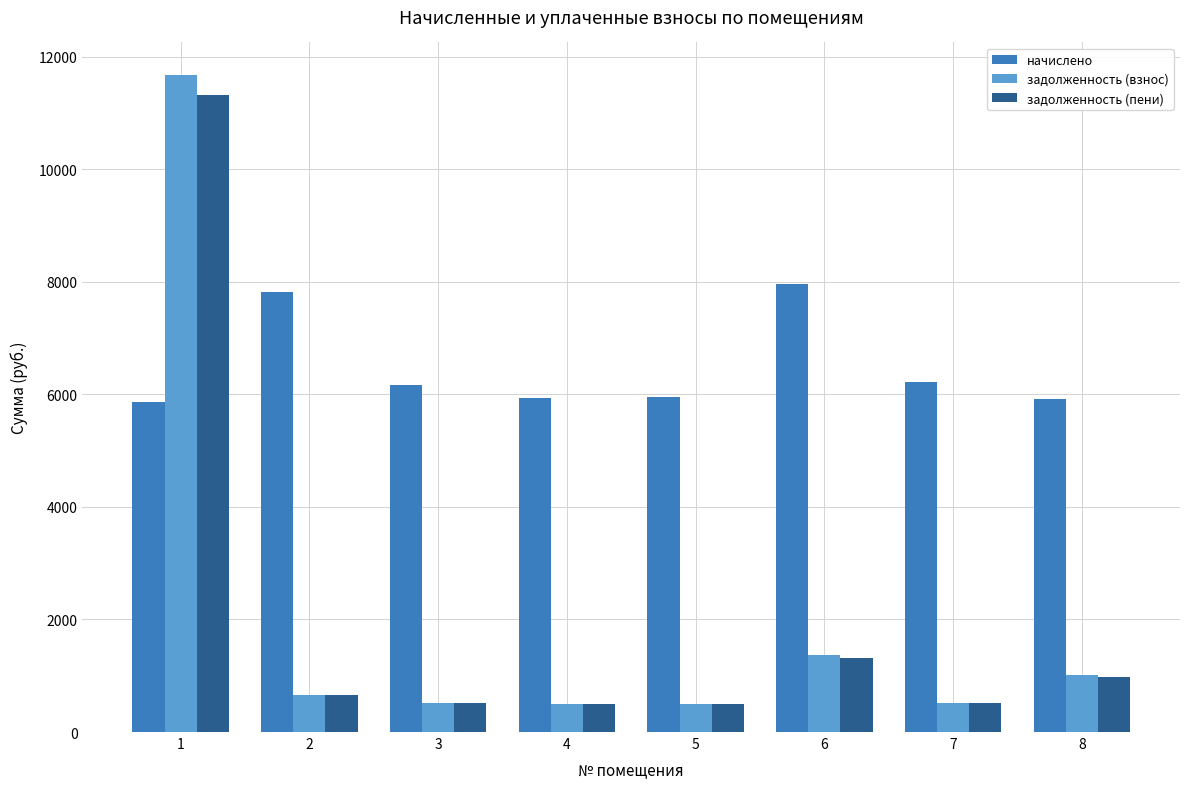

List the series in order of their peak value, highest first.

задолженность (взнос), задолженность (пени), начислено